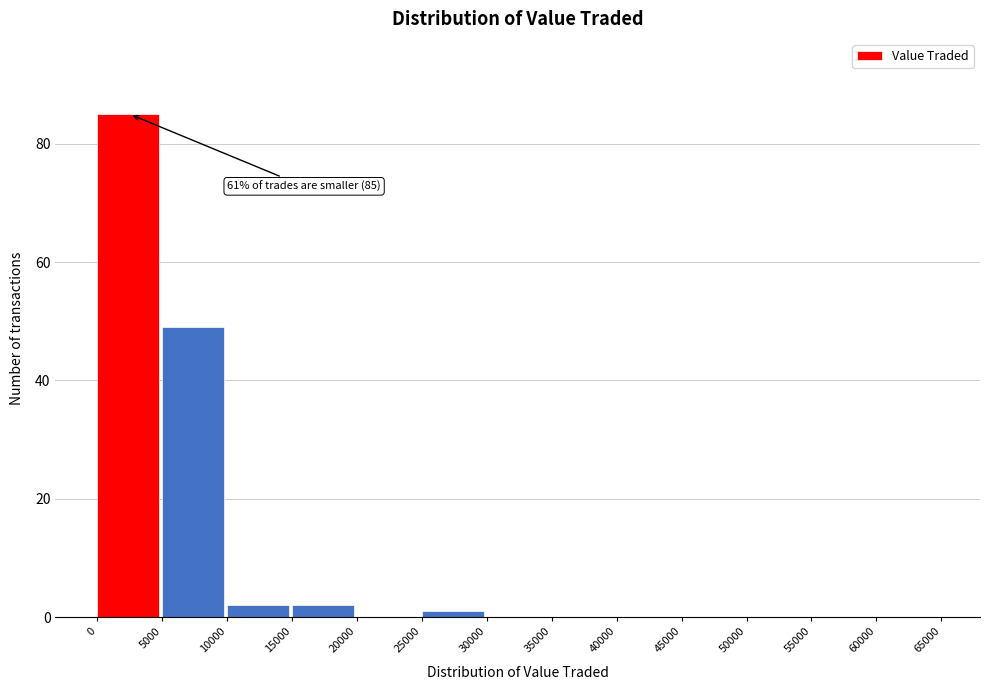

Over which range of the x-axis is the bar tallest?

0 to 5000